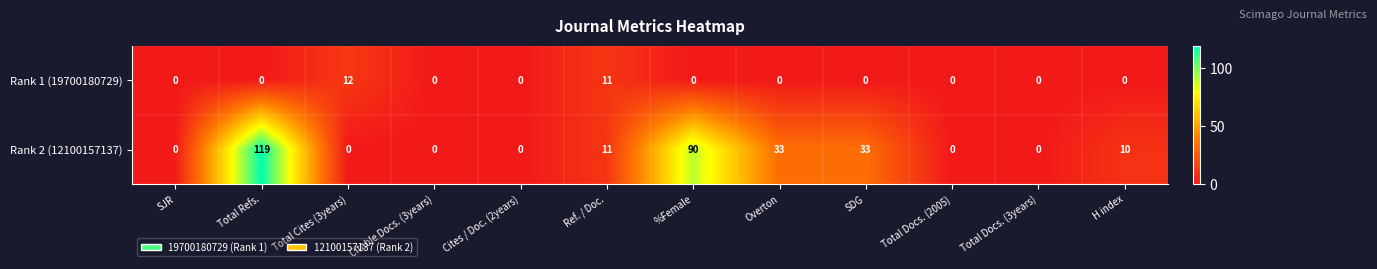

What is the total value across all series at Overton?

33